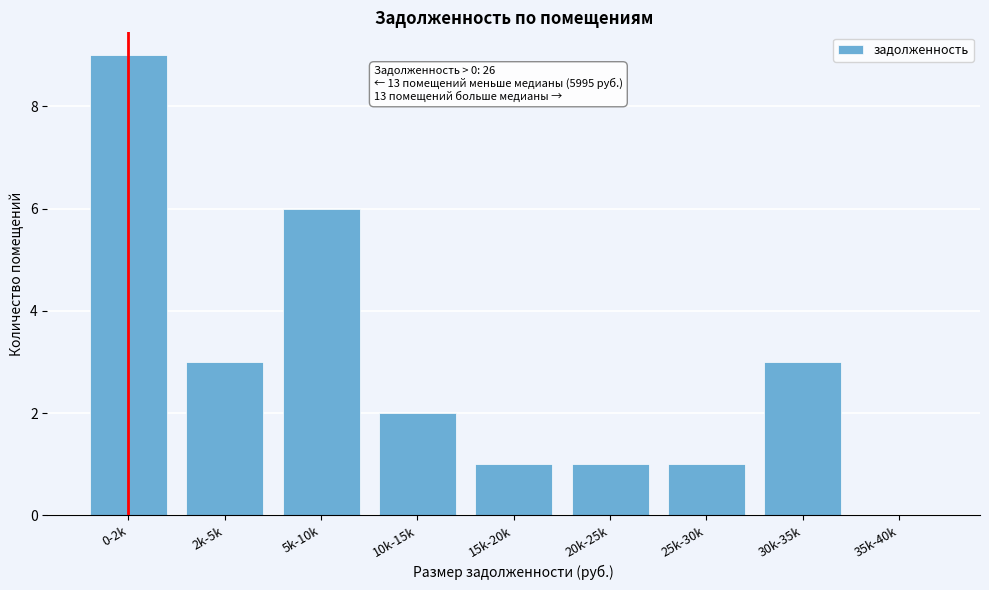

Reading left to right, extract all data points from this chart.

0-2k=9	2k-5k=3	5k-10k=6	10k-15k=2	15k-20k=1	20k-25k=1	25k-30k=1	30k-35k=3	35k-40k=0